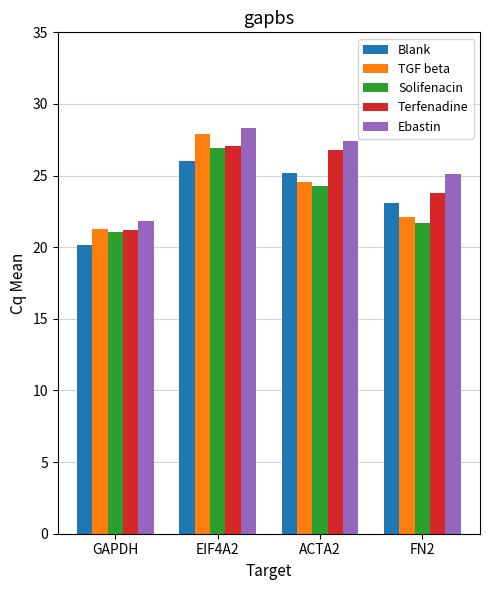

Are the bars horizontal?

No